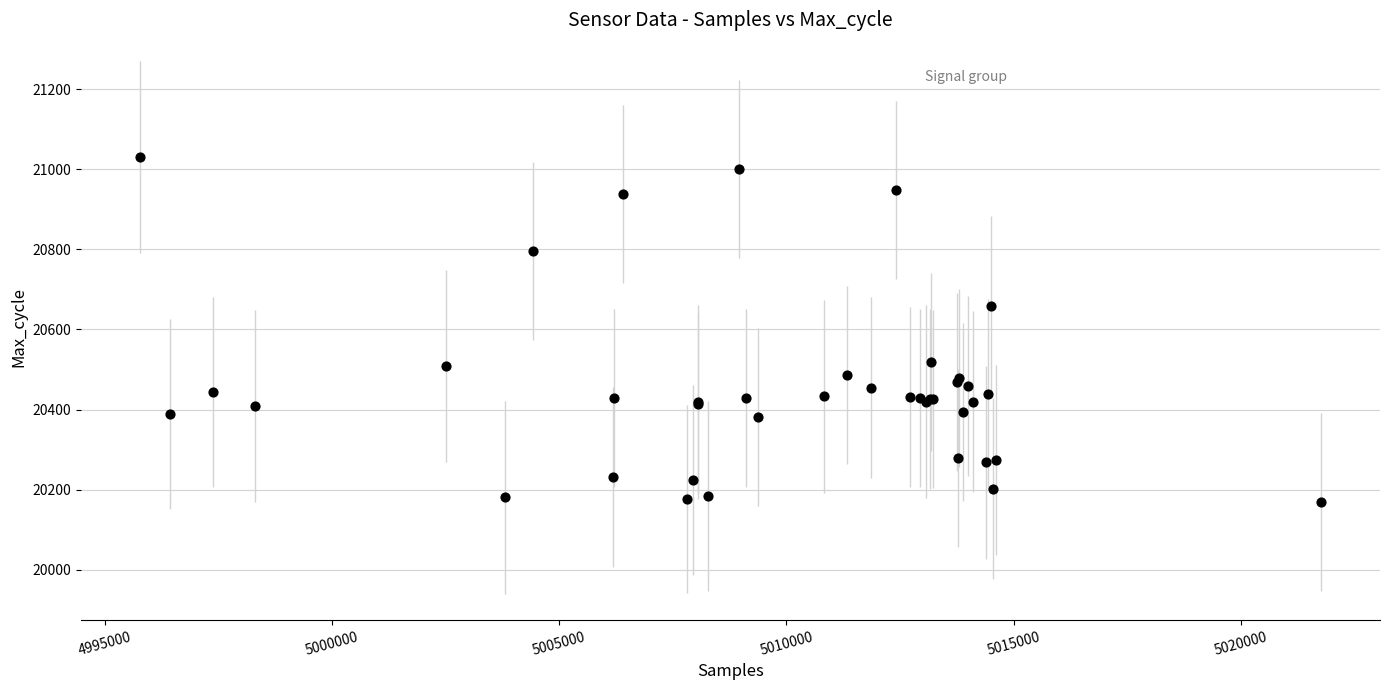

What Y value in the scatter plot is closest to 20600?

20658